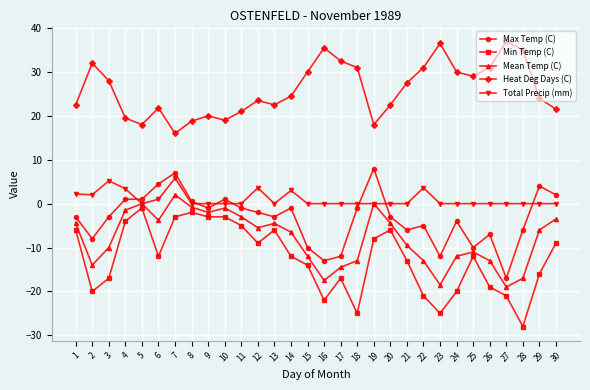

What are all the series names shown in the legend?

Max Temp (C), Min Temp (C), Mean Temp (C), Heat Deg Days (C), Total Precip (mm)